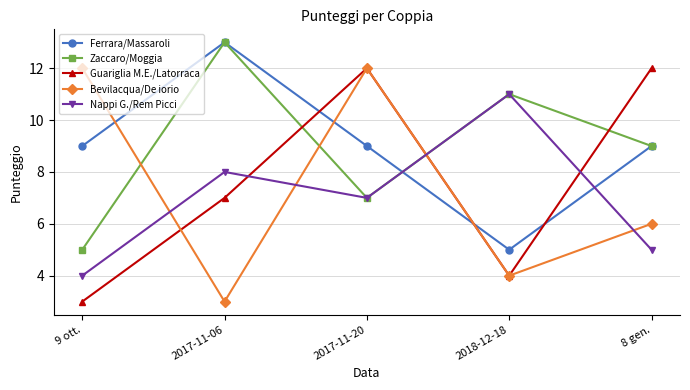

Reading left to right, extract all data points from this chart.

Ferrara/Massaroli: 9 ott.=9	2017-11-06=13	2017-11-20=9	2018-12-18=5	8 gen.=9
Zaccaro/Moggia: 9 ott.=5	2017-11-06=13	2017-11-20=7	2018-12-18=11	8 gen.=9
Guariglia M.E./Latorraca: 9 ott.=3	2017-11-06=7	2017-11-20=12	2018-12-18=4	8 gen.=12
Bevilacqua/De iorio: 9 ott.=12	2017-11-06=3	2017-11-20=12	2018-12-18=4	8 gen.=6
Nappi G./Rem Picci: 9 ott.=4	2017-11-06=8	2017-11-20=7	2018-12-18=11	8 gen.=5